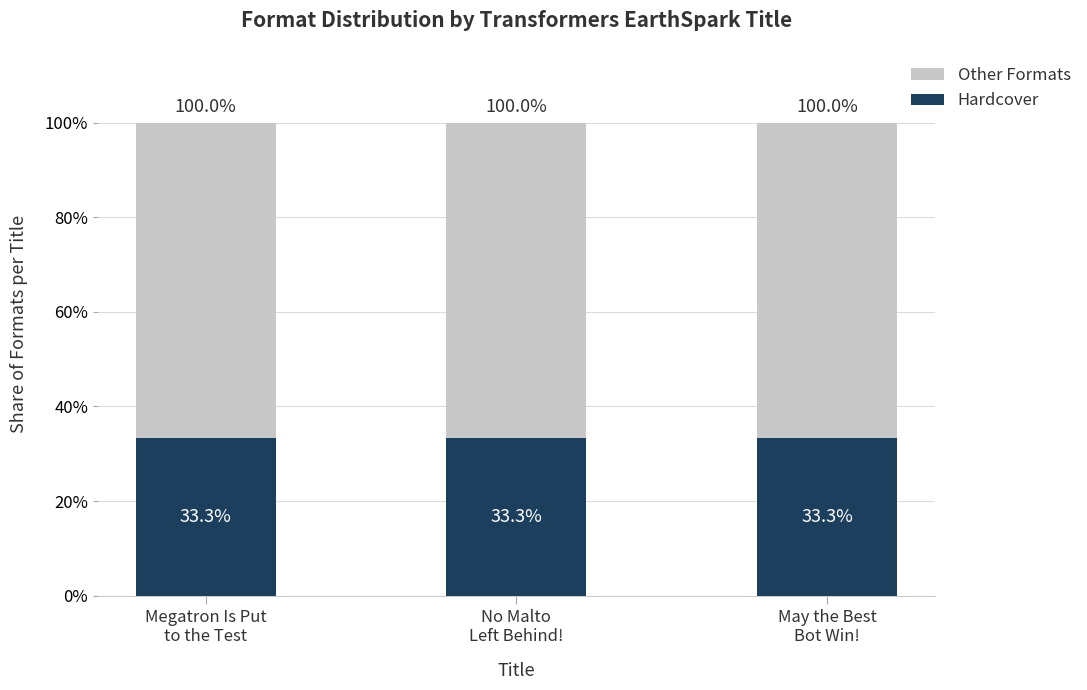

The value of Hardcover at No Malto
Left Behind! is 50.4. True or false?

False